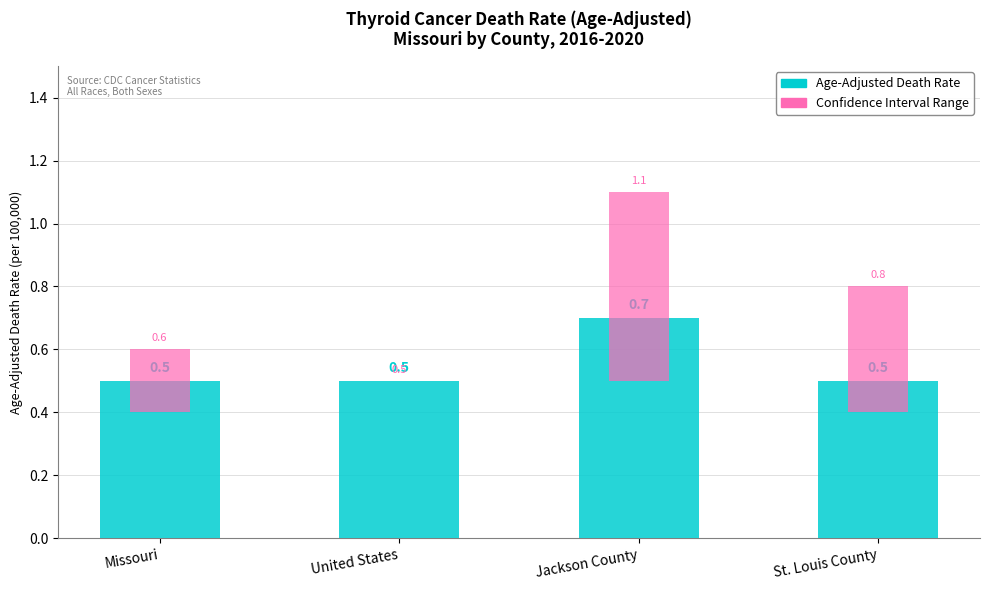

Which category has the highest value across all series?

Jackson County